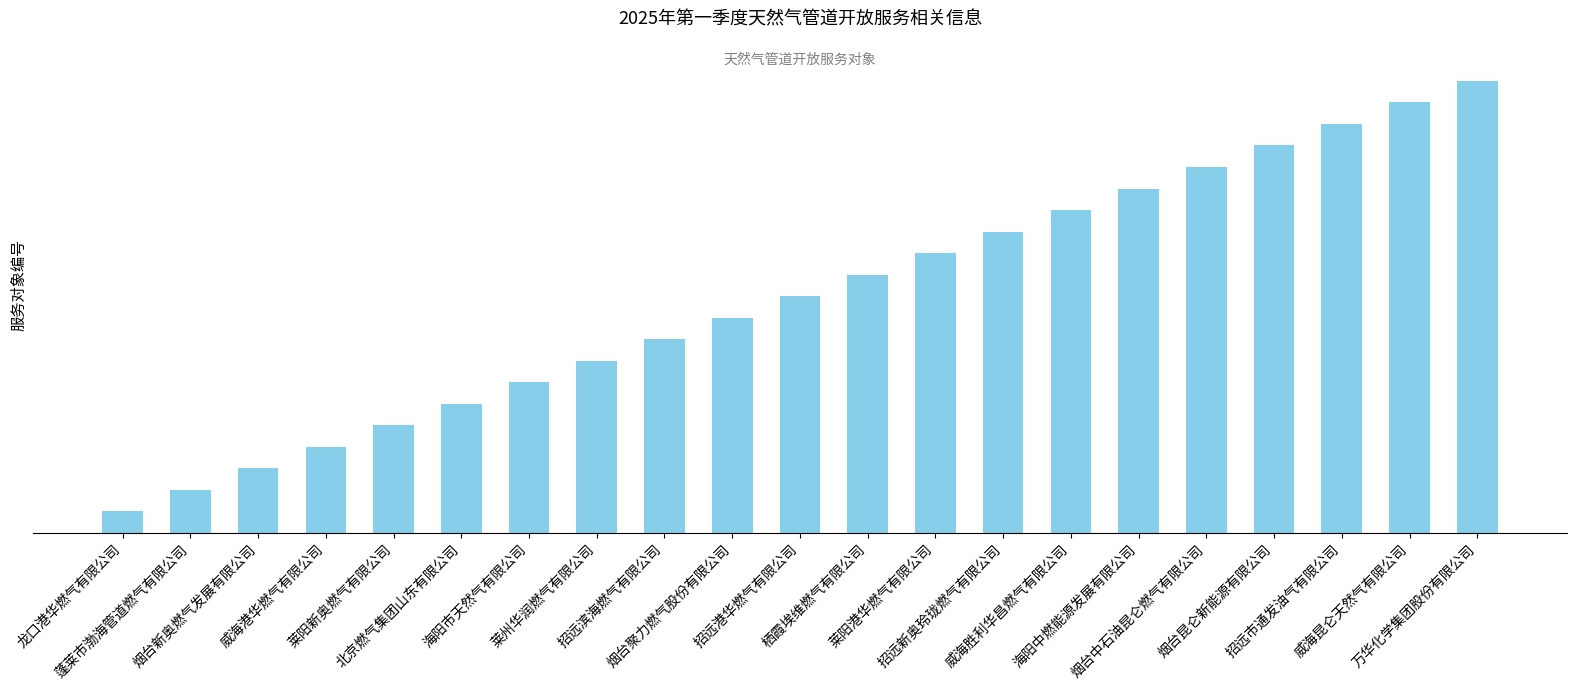

What position from the left is 龙口港华燃气有限公司?

1